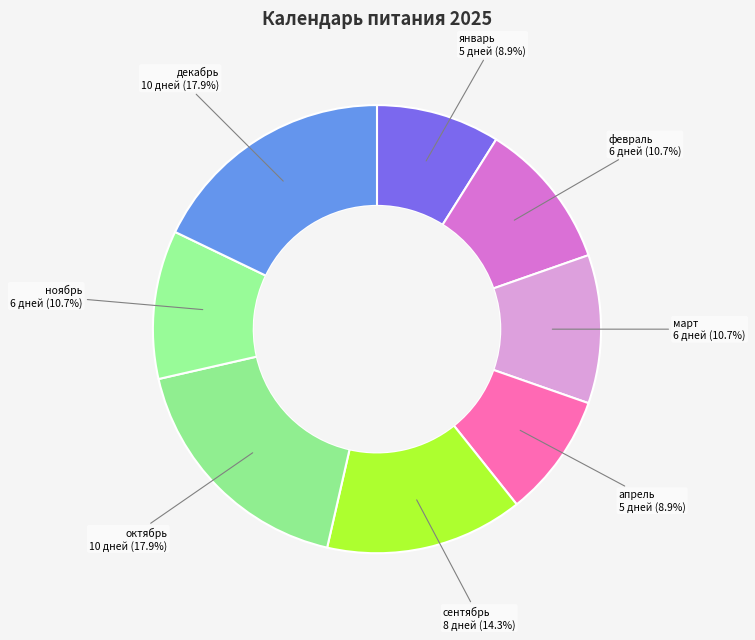

Does февраль account for over 50% of the chart?

No